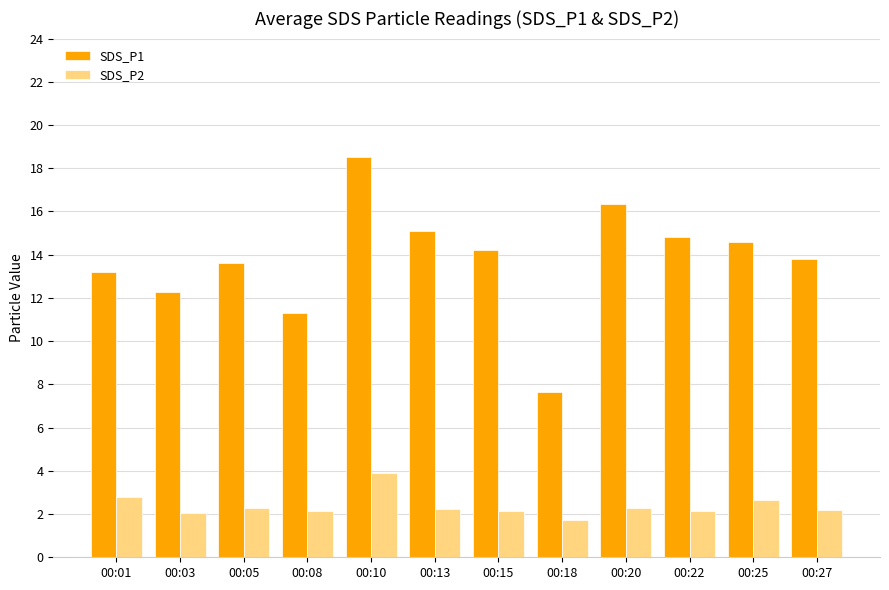

Rank the series by their maximum value, from lowest to highest.

SDS_P2, SDS_P1